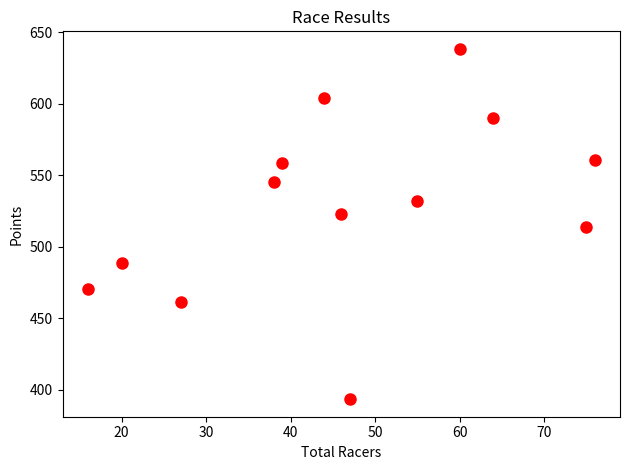

What is the range of X values (max minus min)?

60.0